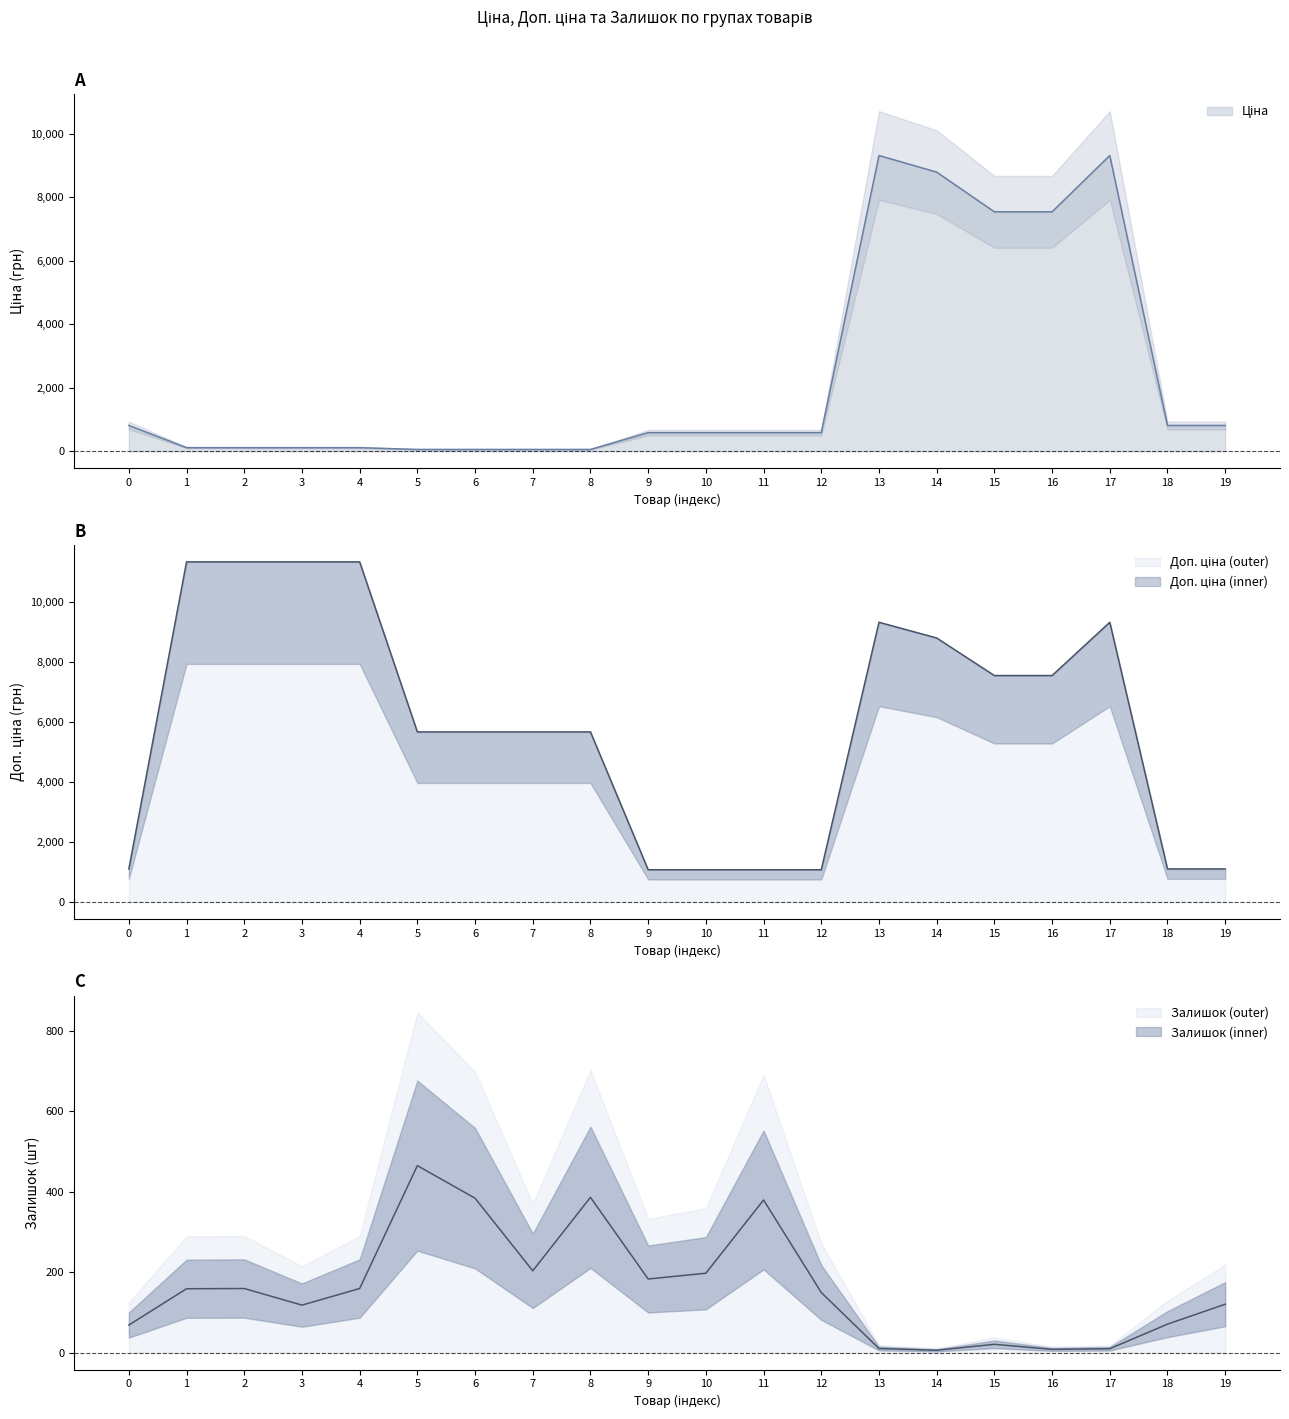

Reading left to right, transcribe all the data shown in this chart.

Ціна: 813.0	113.3	113.3	113.3	113.3	56.7	56.7	56.7	56.7	586.0	586.0	586.0	586.0	9321.4	8797.6	7545.9	7545.9	9321.4	813.0	813.0
Доп. ціна: 1101.8	11334.0	11334.0	11334.0	11334.0	5667.0	5667.0	5667.0	5667.0	1074.5	1074.5	1074.5	1074.5	9321.4	8797.6	7545.9	7545.9	9321.4	1101.8	1101.8
Залишок: 68.8	159.0	159.5	118.3	159.5	464.8	383.9	203.5	386.1	183.2	197.5	379.5	149.6	10.5	6.1	20.9	8.2	9.9	71.0	120.5